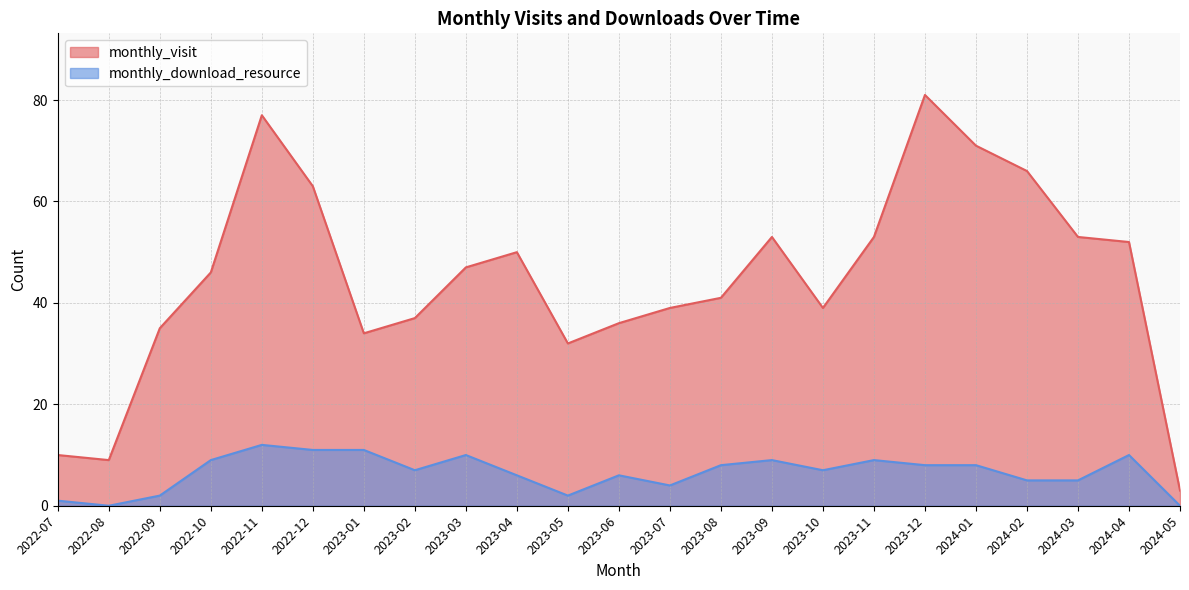

Reading left to right, what are all the values shown in this chart?

monthly_visit: 10	9	35	46	77	63	34	37	47	50	32	36	39	41	53	39	53	81	71	66	53	52	3
monthly_download_resource: 1	0	2	9	12	11	11	7	10	6	2	6	4	8	9	7	9	8	8	5	5	10	0